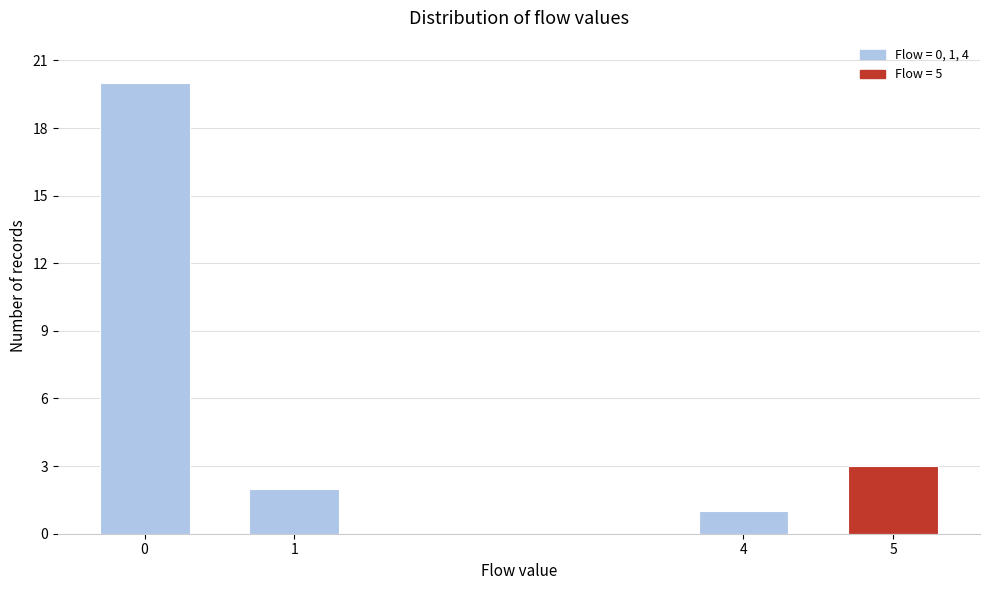

Reading left to right, what are all the values shown in this chart?

20	2	1	3